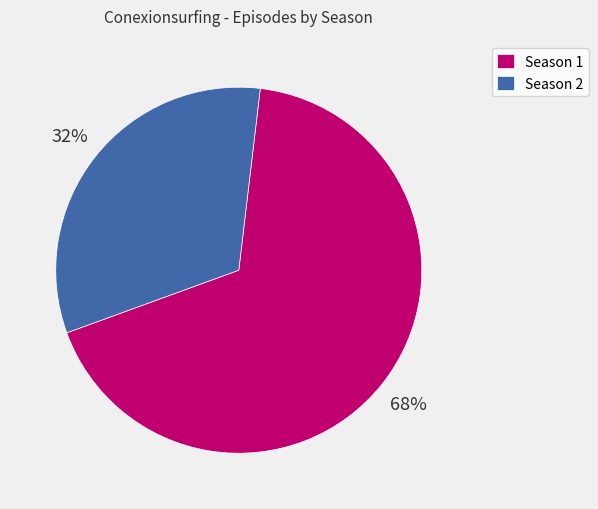

What is the largest slice in the pie chart?

Season 1